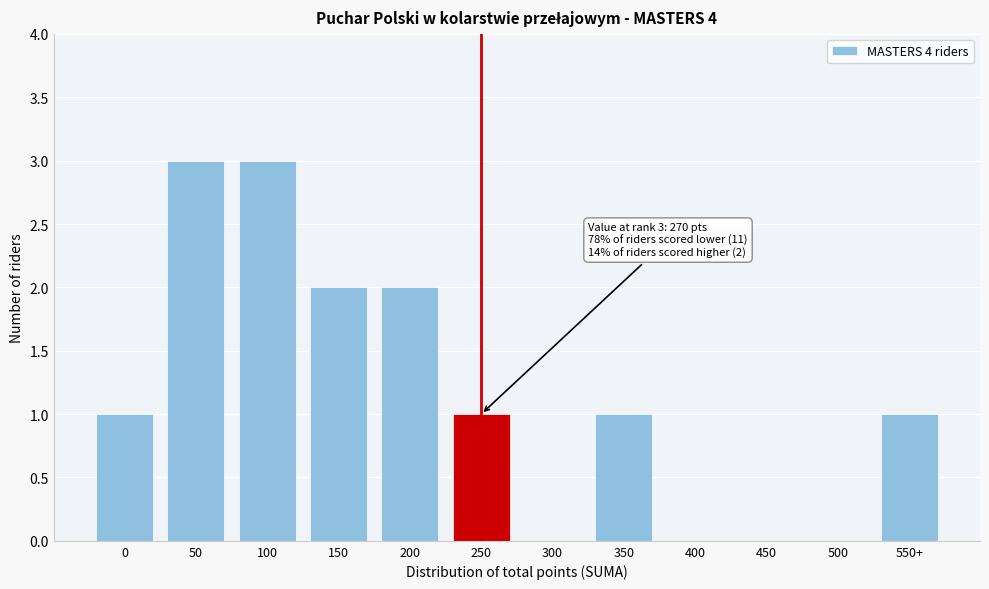

Reading left to right, list all the values displayed in this chart.

0=1	50=3	100=3	150=2	200=2	250=1	300=0	350=1	400=0	450=0	500=0	550+=1